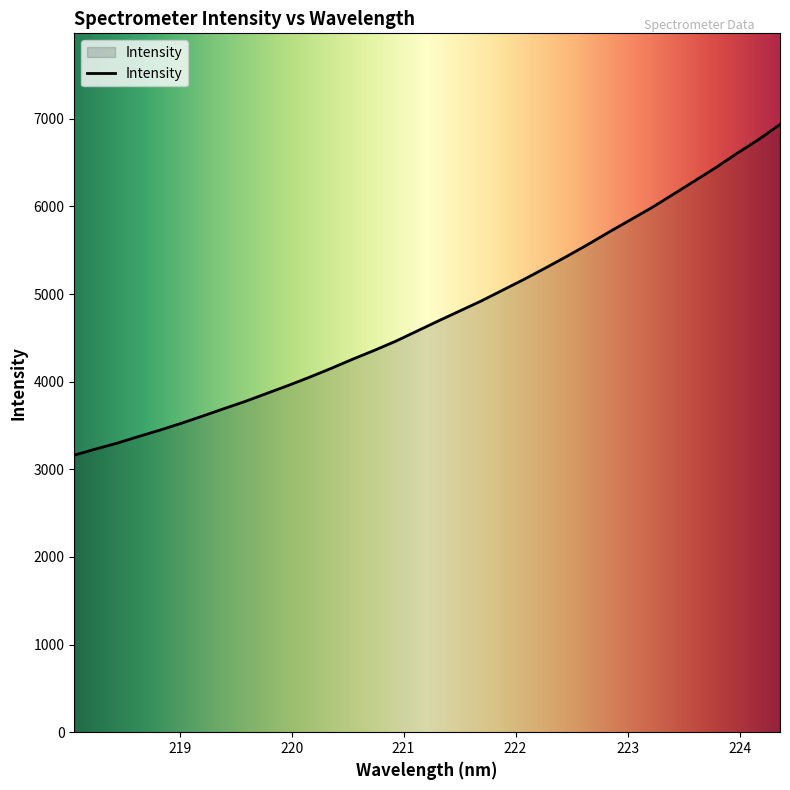

What is the greatest value displayed?

6934.4